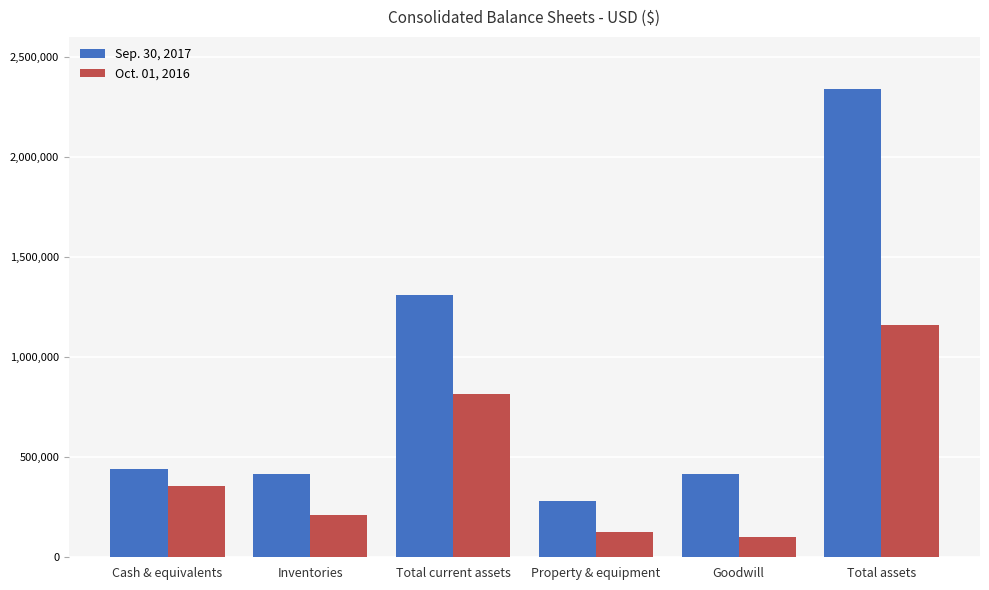

The value of Sep. 30, 2017 at Cash & equivalents is 443066. True or false?

True